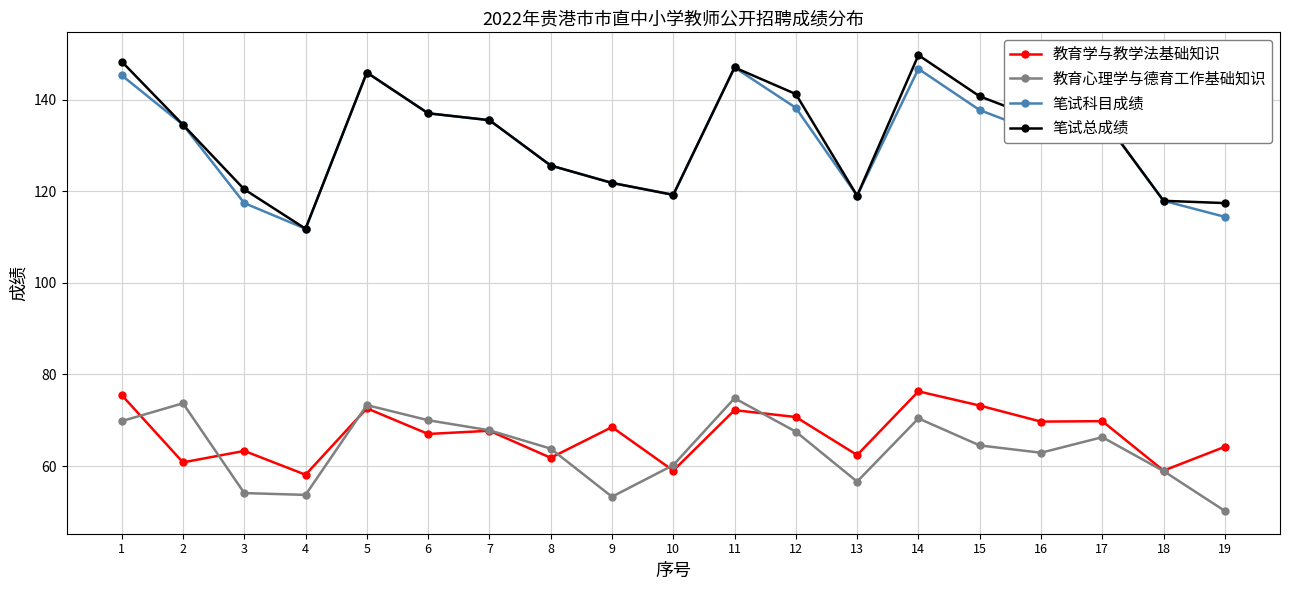

What is the difference between the 笔试科目成绩 values at 4 and 15?

25.9